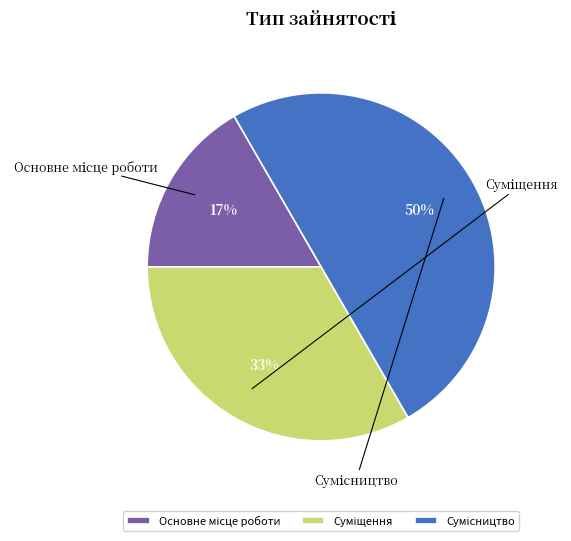

Rank the categories by value from highest to lowest.

Сумісництво, Суміщення, Основне місце роботи